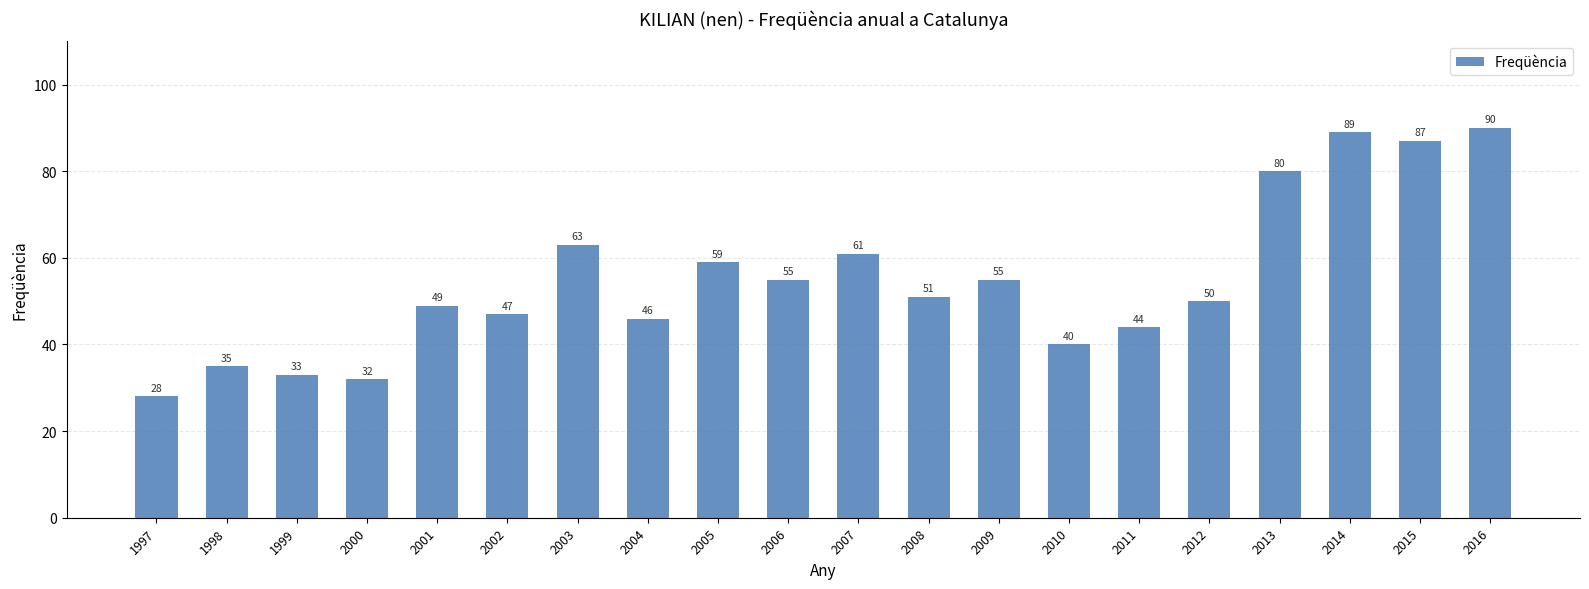

The value at 2000 is 32. True or false?

True